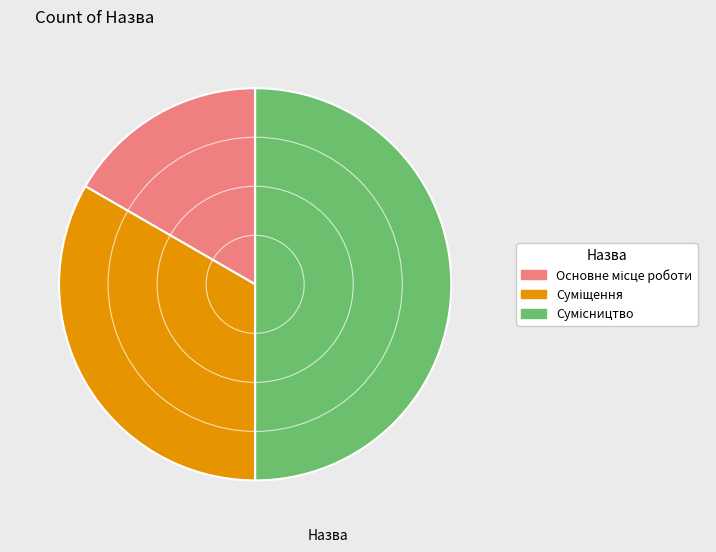

To the nearest percent, what percentage of the pie is Сумісництво?

50%